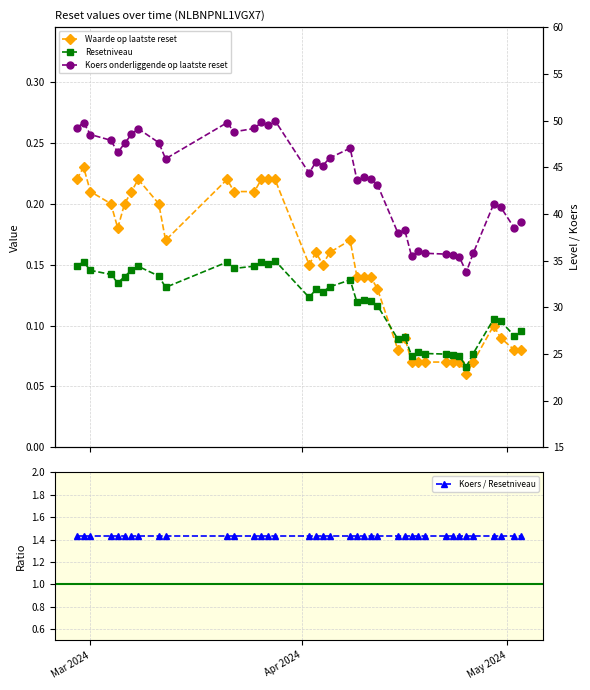

How many distinct data groups are displayed?

4